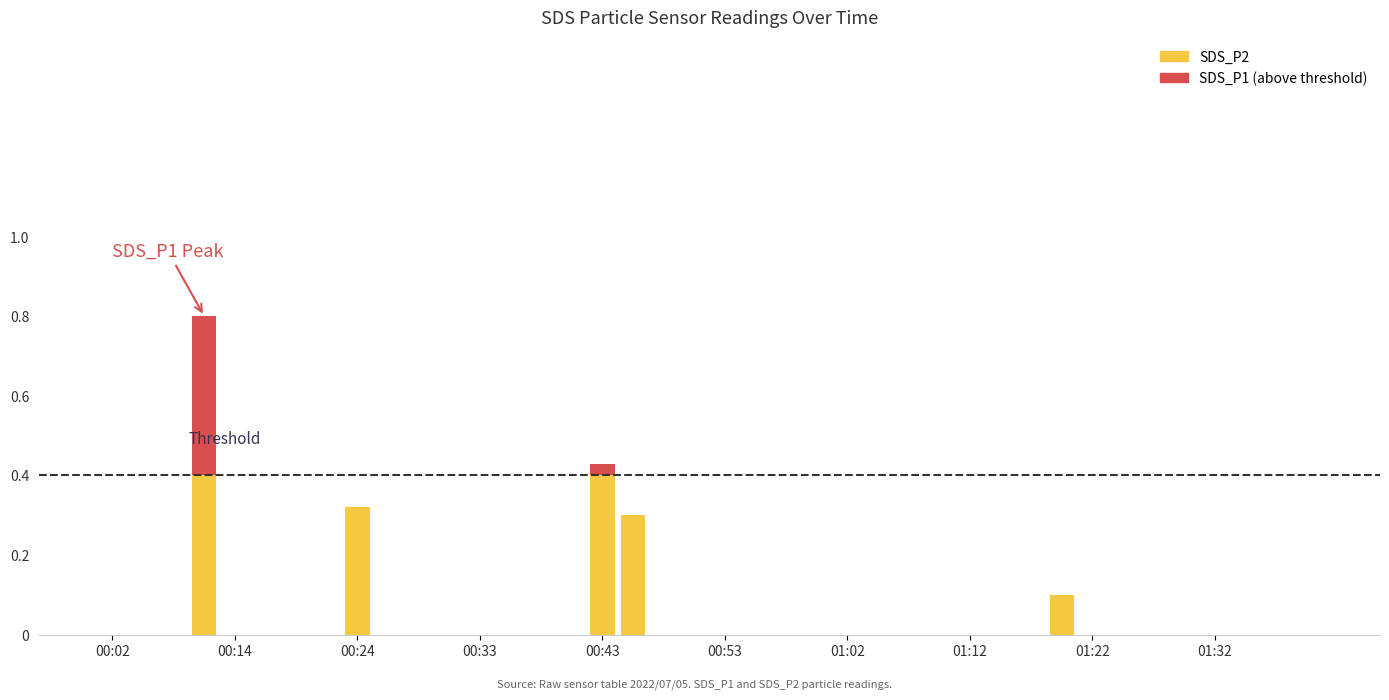

Which series has the largest total across all categories?

SDS_P2